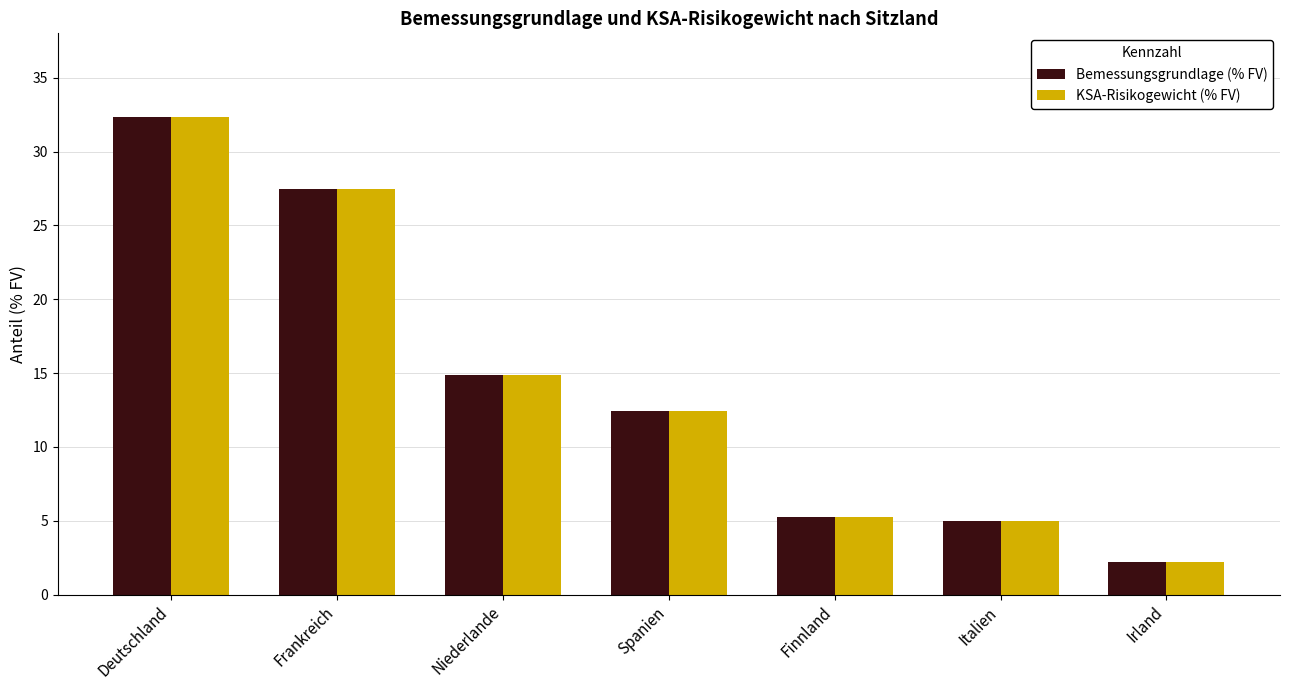

At which label is Bemessungsgrundlage (% FV) closest to 17?

Niederlande